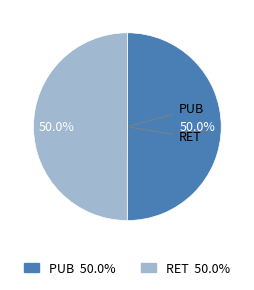

Is it true that PUB is 50% of the pie?

True